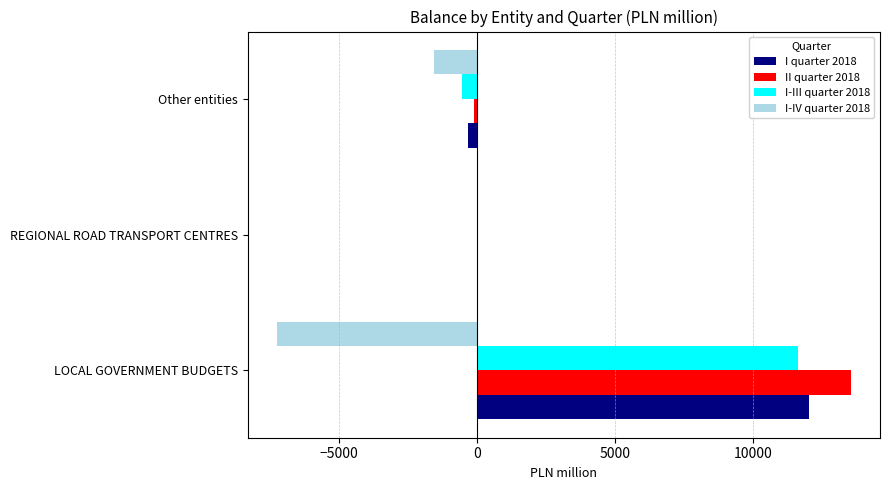

Is it true that I quarter 2018 equals 12033 at LOCAL GOVERNMENT BUDGETS?

True